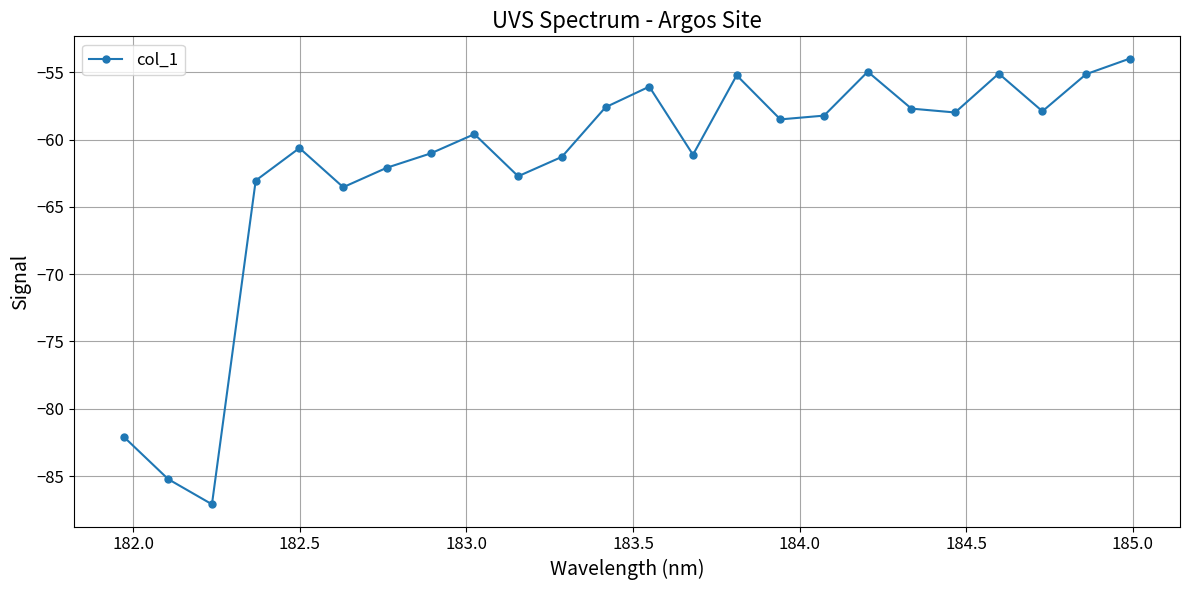

What is the value of the 5th point from the left?

-60.6